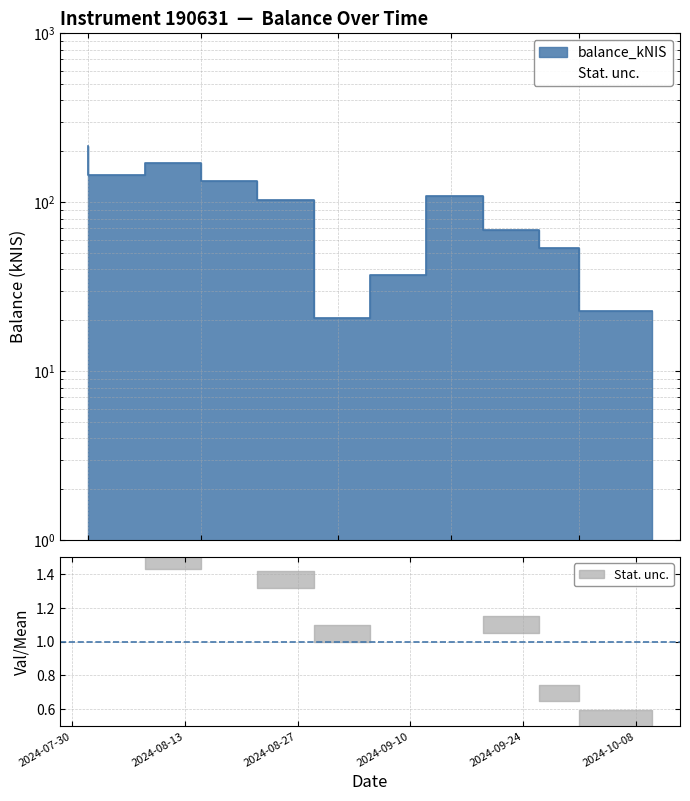

Approximately how many times larger is the value at 2024-08-22 compared to 2024-10-10?

5.9